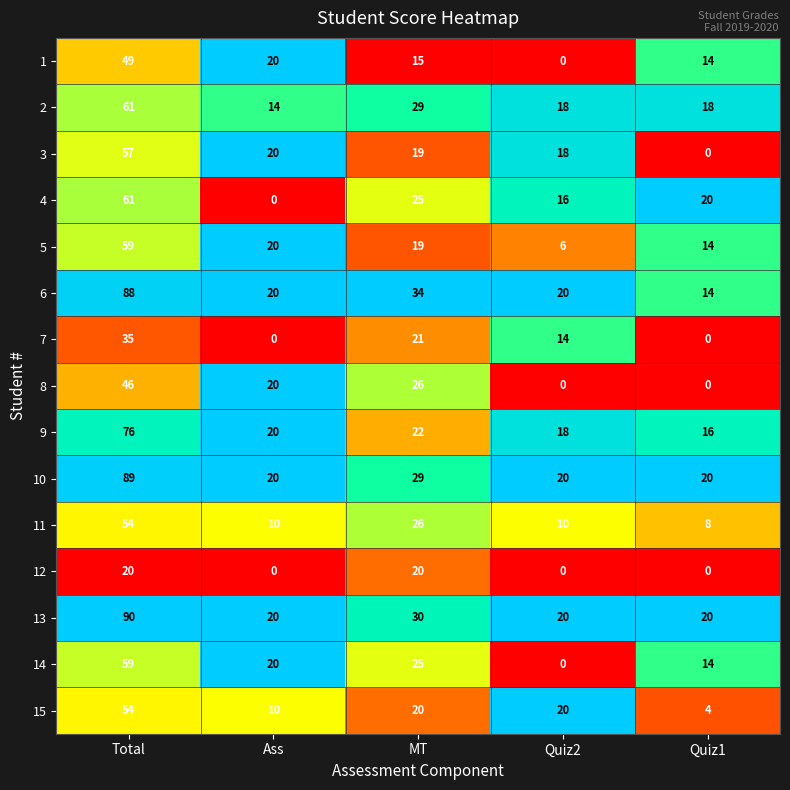

Is it true that 10 equals 89 at Total?

True